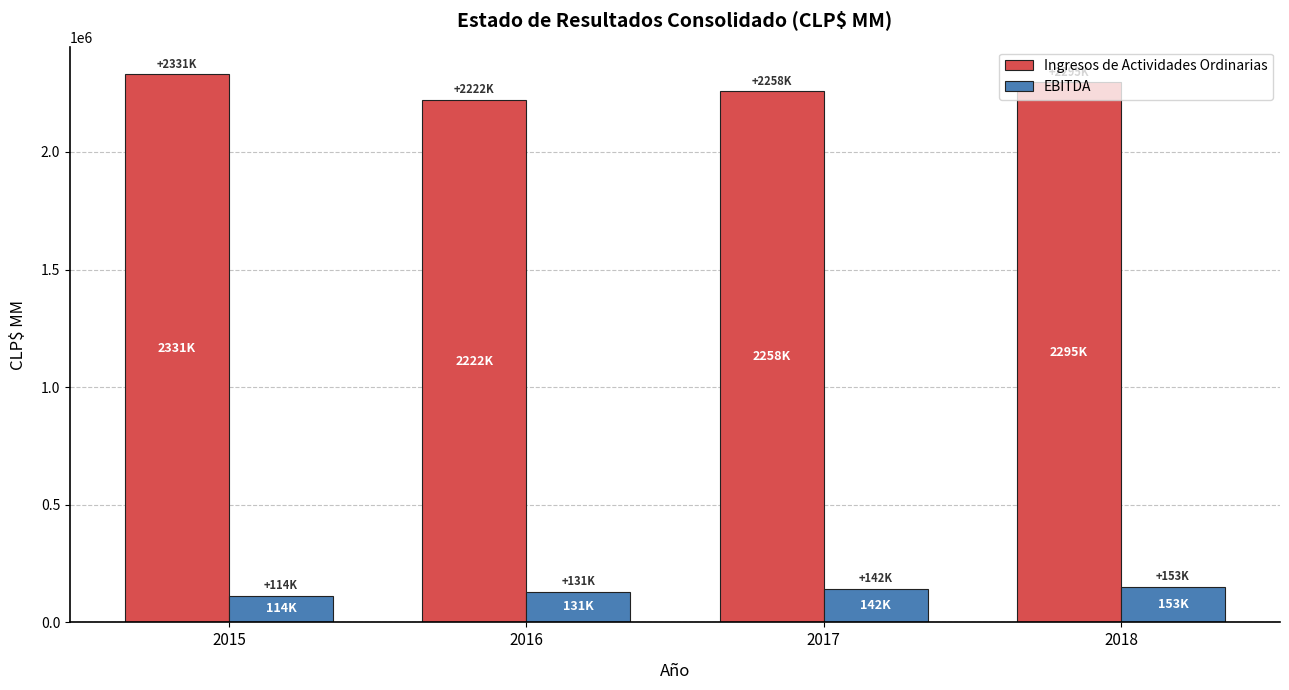

What is the average value of the EBITDA series?

134903.9